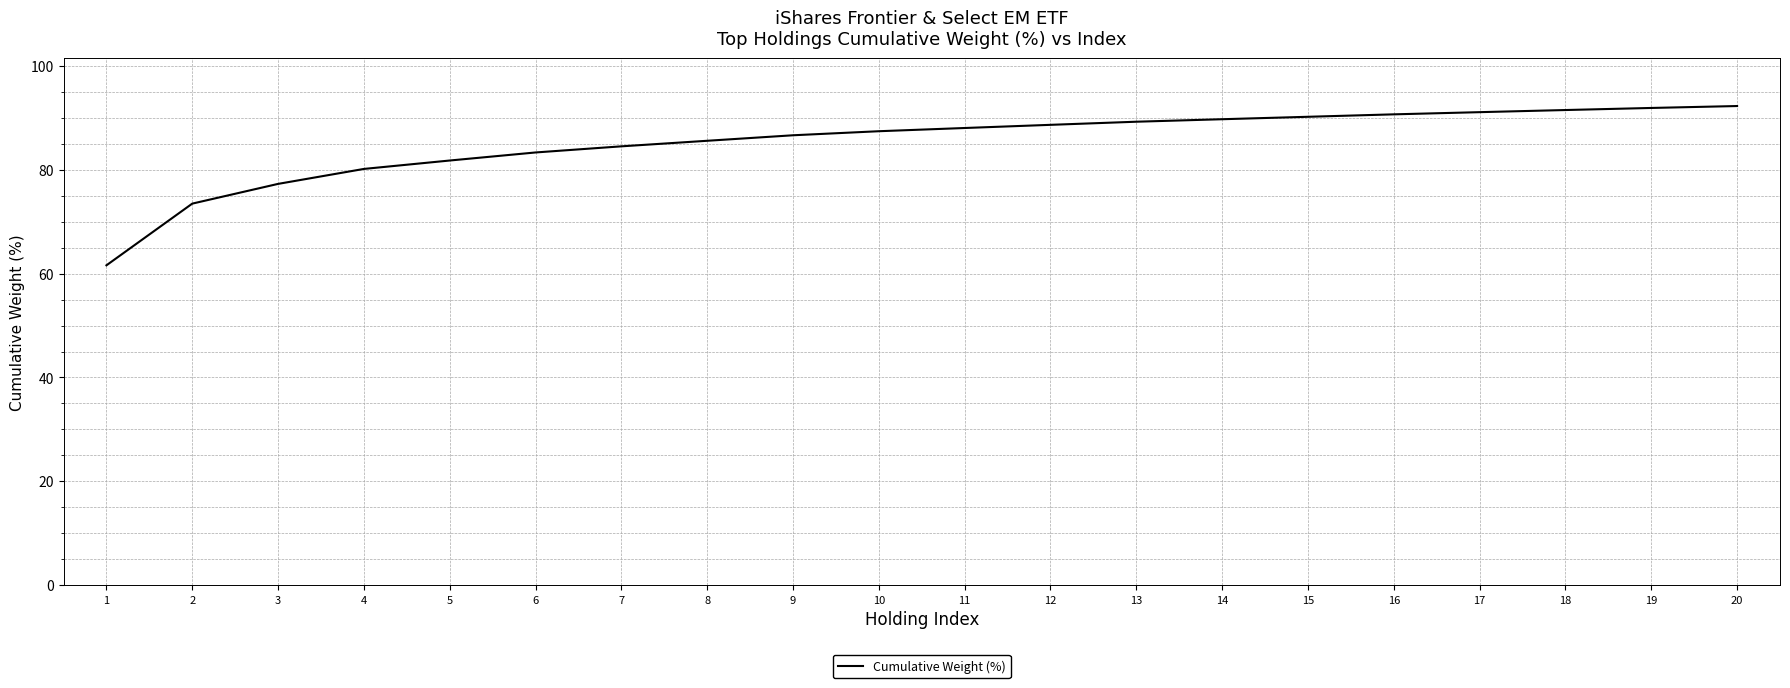

What is the ratio of the value at 17 to the value at 1?

1.5